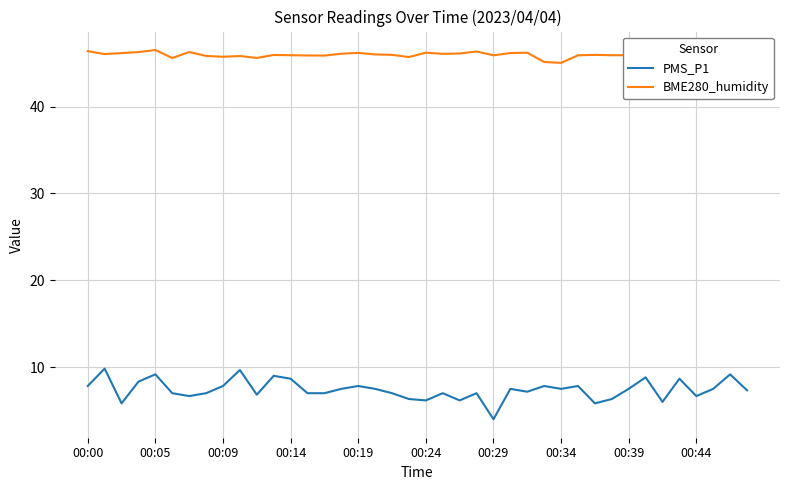

What is the lowest value of the BME280_humidity series?

45.0